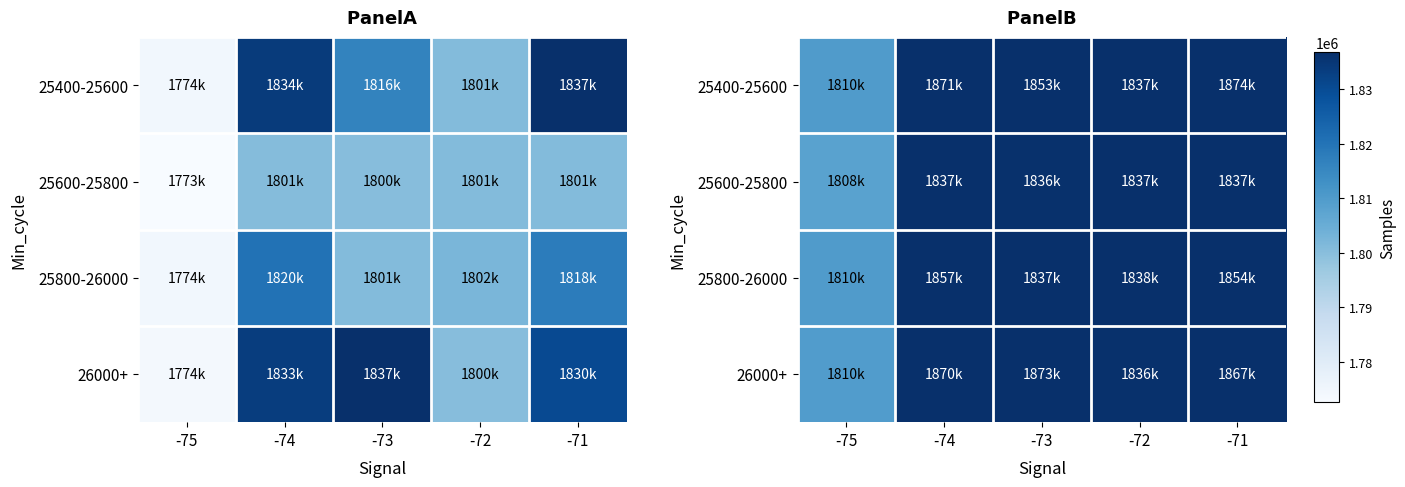

List the series in order of their peak value, highest first.

25400-25600, 26000+, 25800-26000, 25600-25800